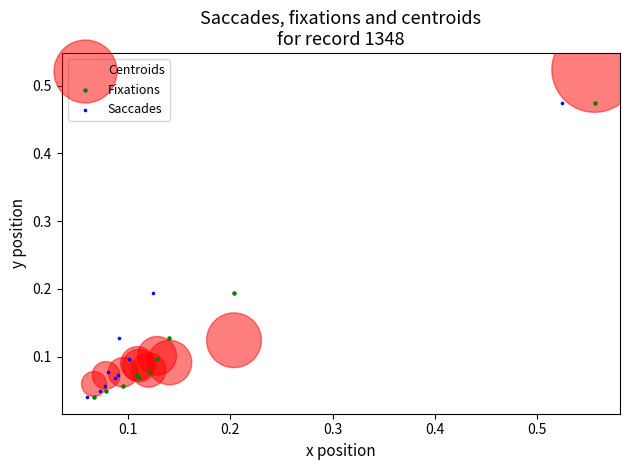

Which series has the largest Y range (max minus min)?

Centroids